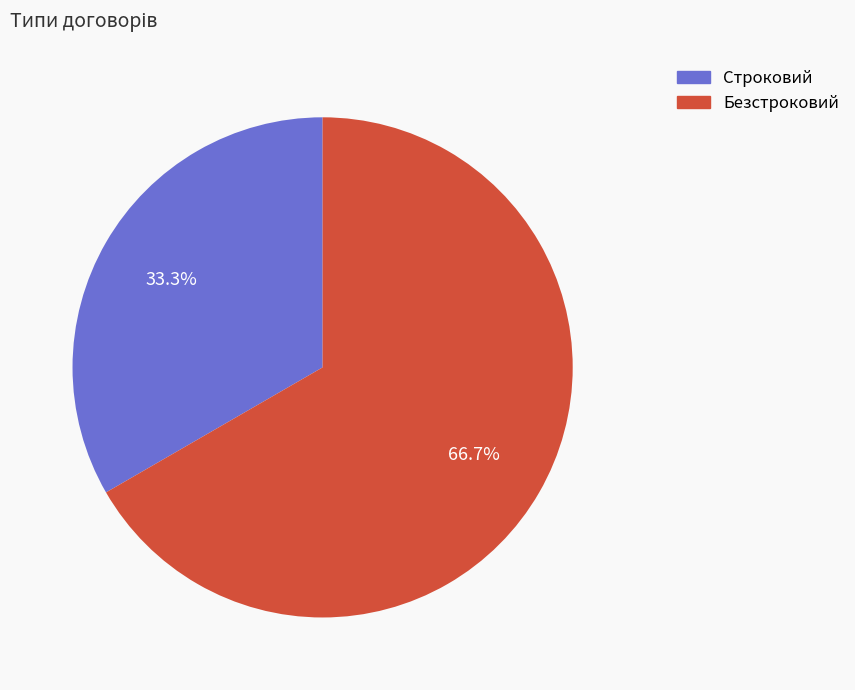

Is the sum of Строковий and Безстроковий greater than half?

Yes